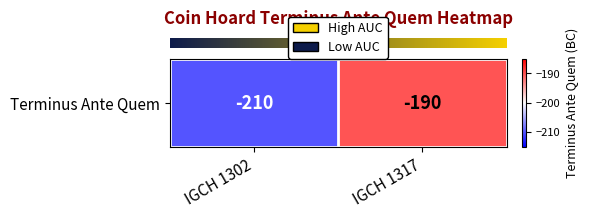

How many values are below -190?

1